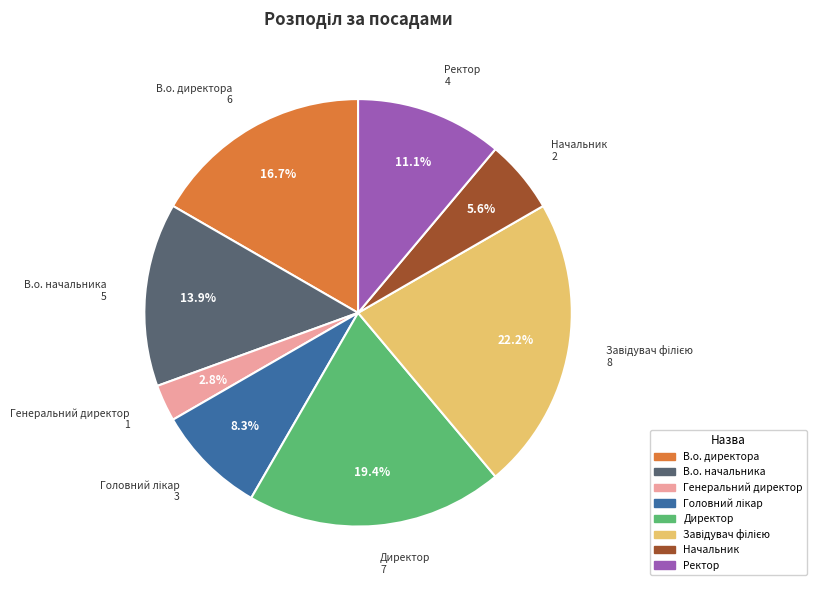

Is there a majority slice in this chart?

No